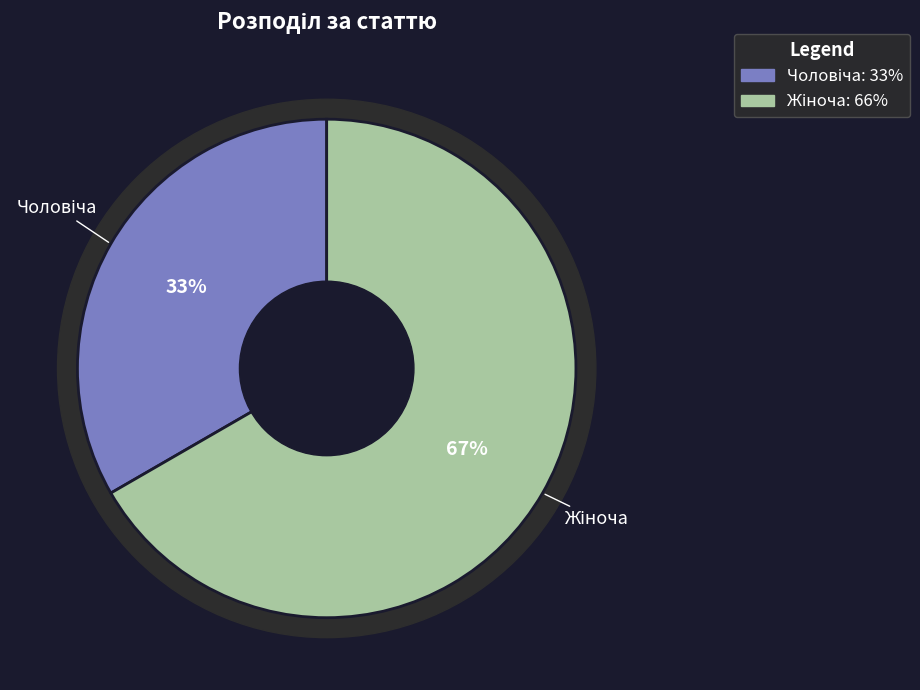

Which category has the smallest portion of the pie?

Чоловіча